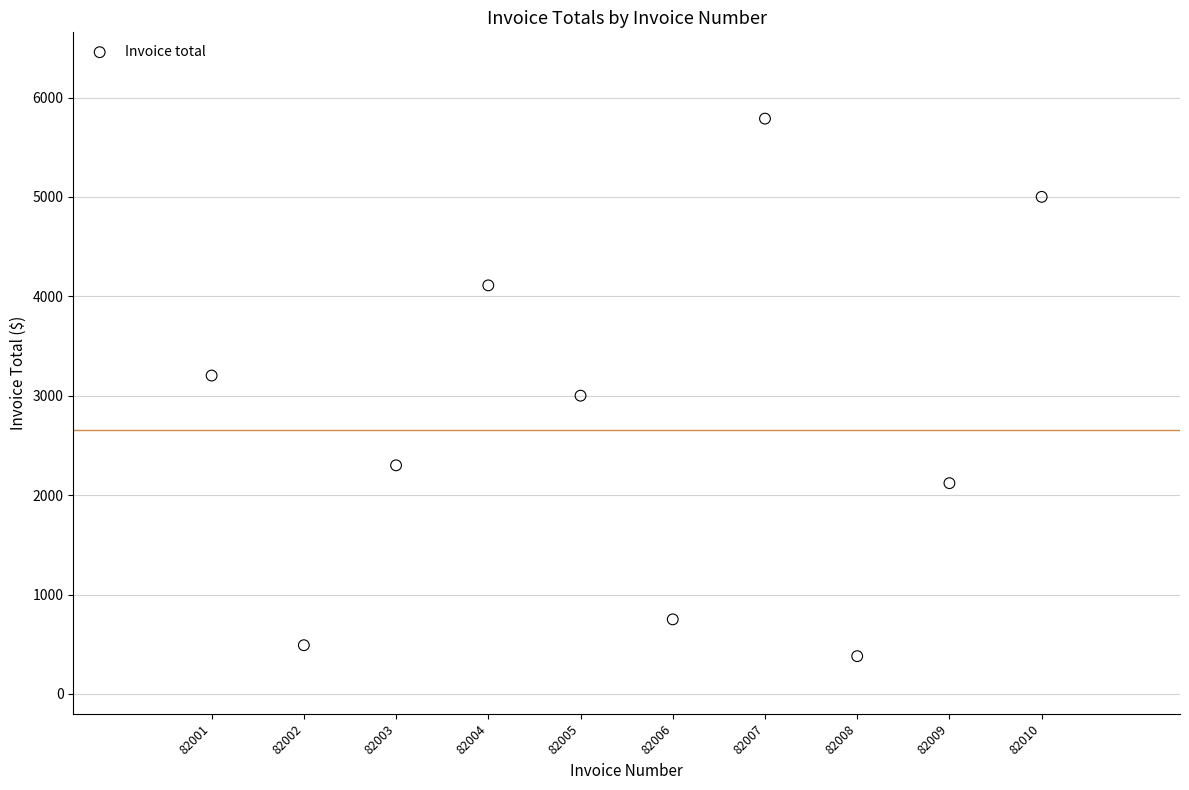

What is the range of X values (max minus min)?

9.0